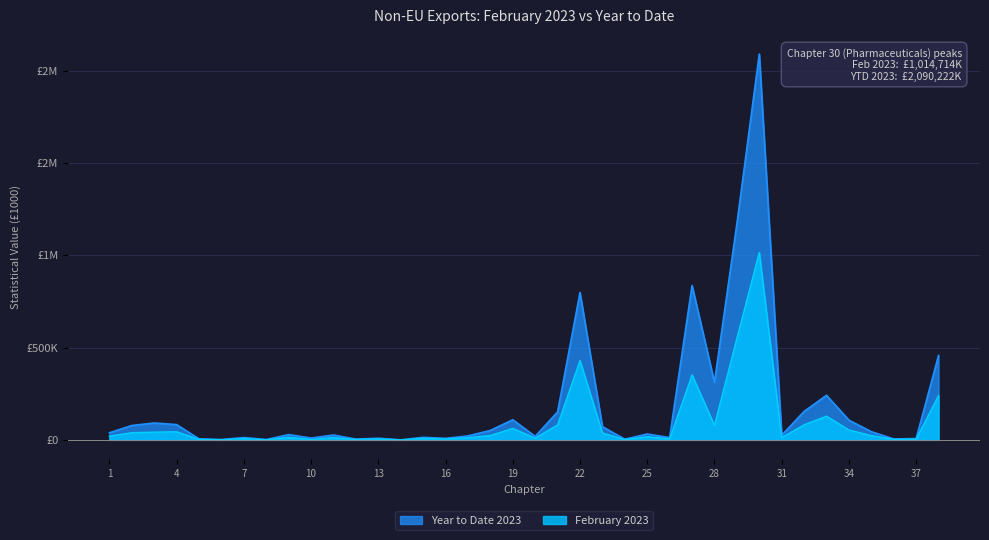

Read the Year to Date 2023 value at 26.

12304